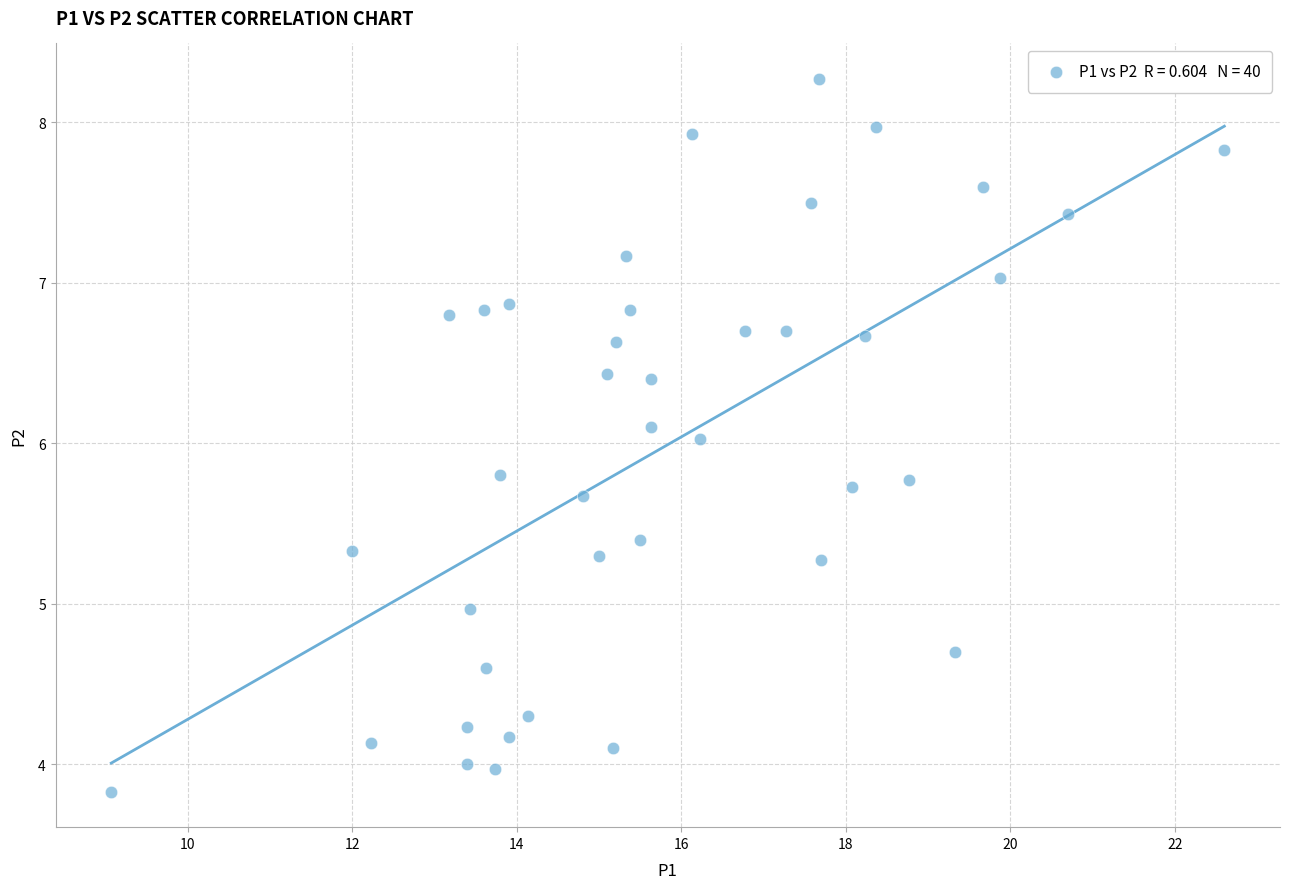

What is the range of X values (max minus min)?

13.5